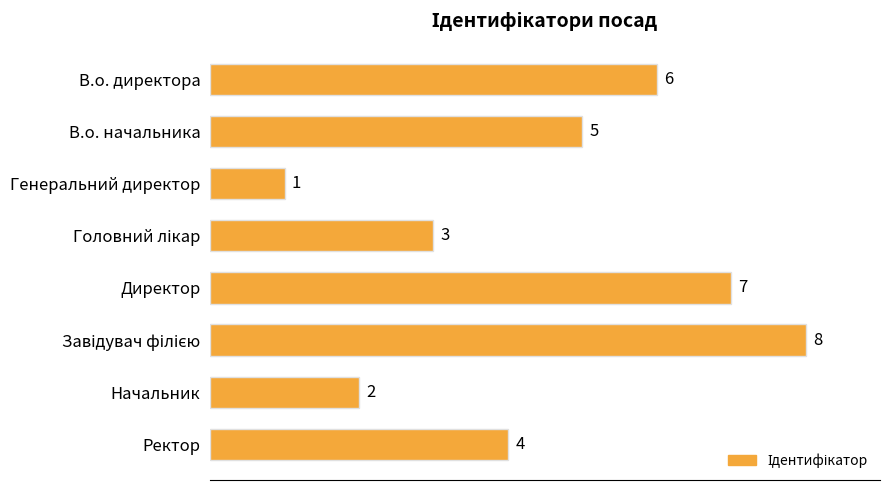

What is the change in value from Начальник to Ректор?

+2